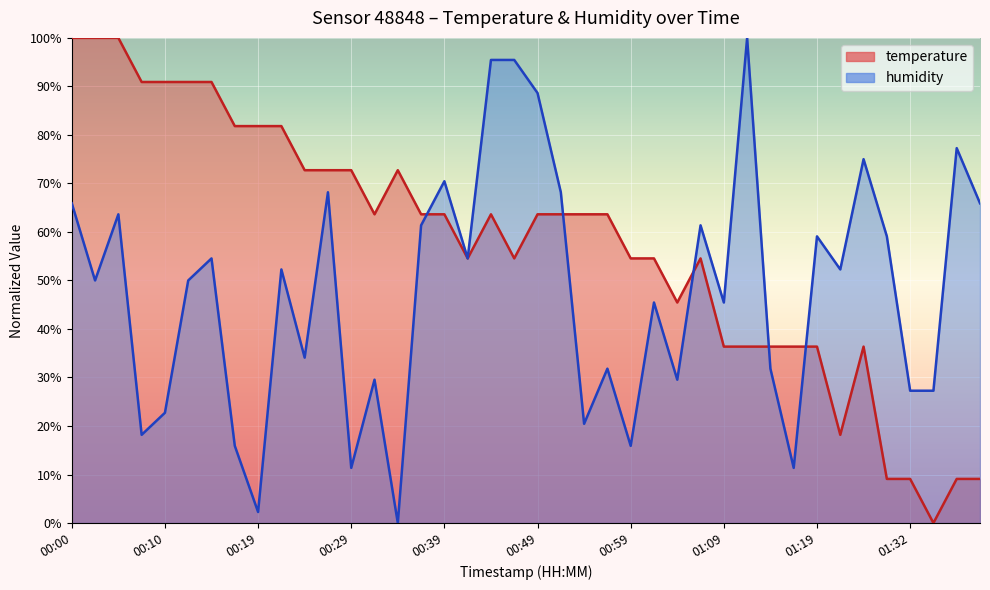

How many interior local valleys does the temperature (line) series have?

6